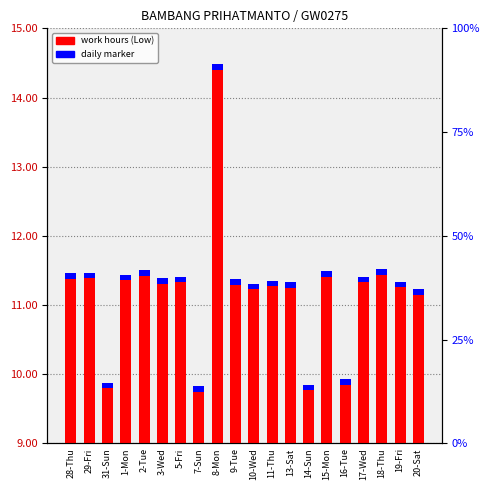

What is the sum of the daily marker values at 29-Fri and 28-Thu?

0.2